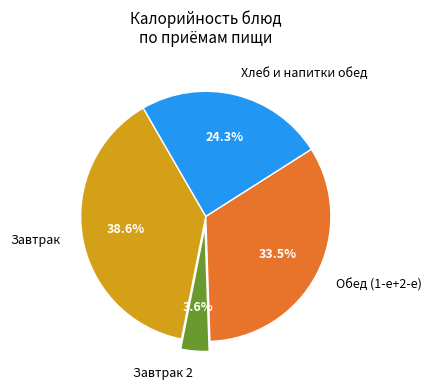

Which has a higher value, Завтрак 2 or Хлеб и напитки обед?

Хлеб и напитки обед